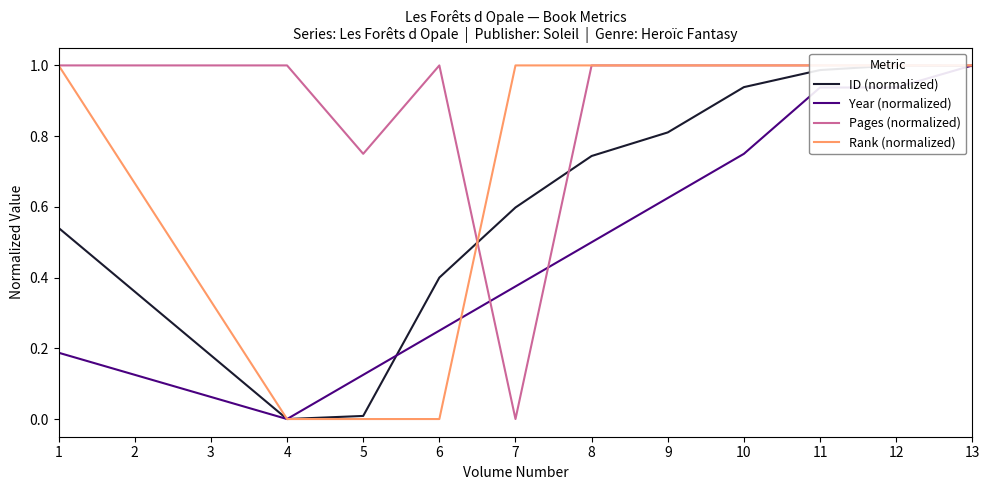

In Year (normalized), how many points are lower than both neighbors (excluding endpoints)?

1